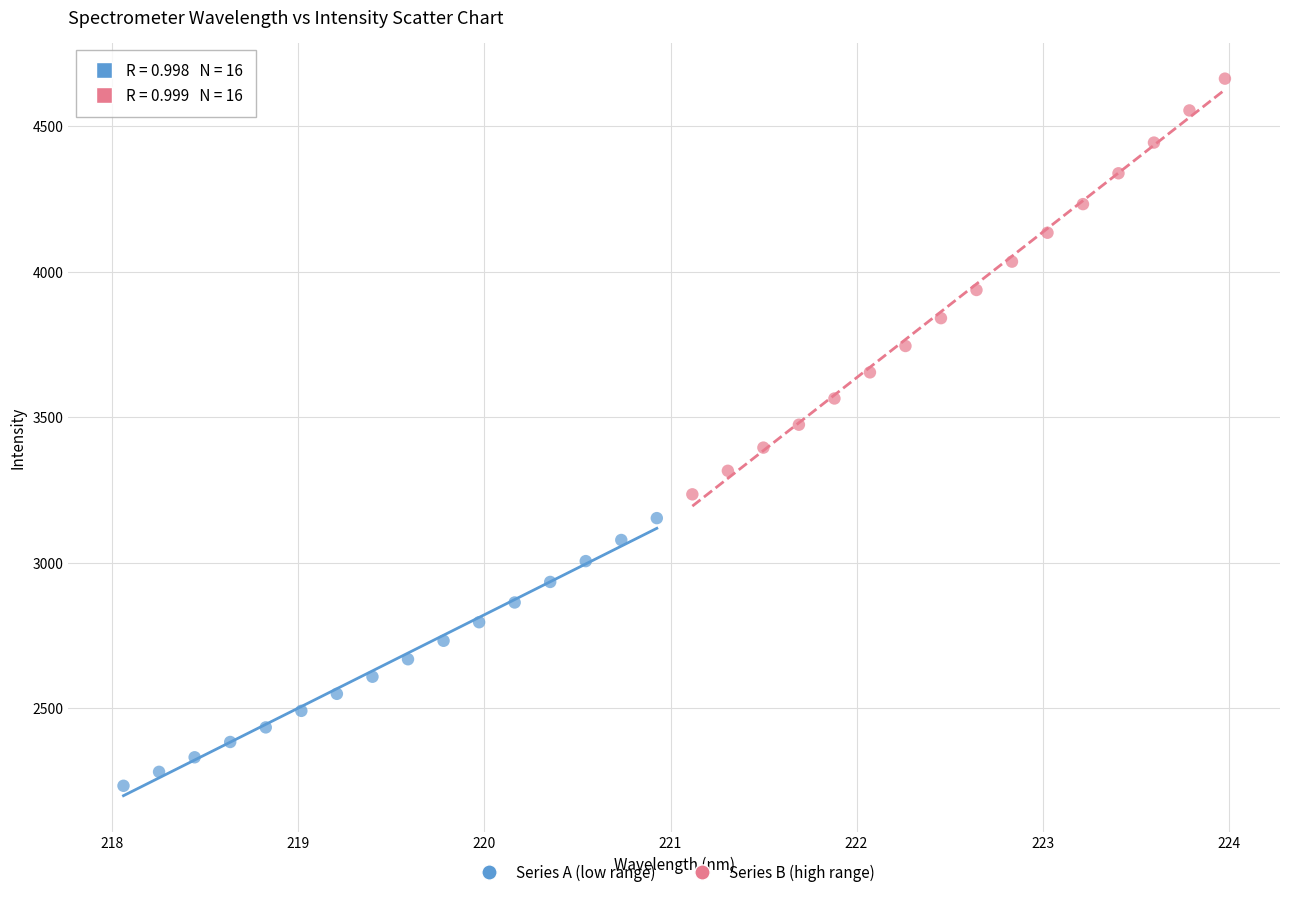

Which series has the widest spread of Y values?

Series B (high range)